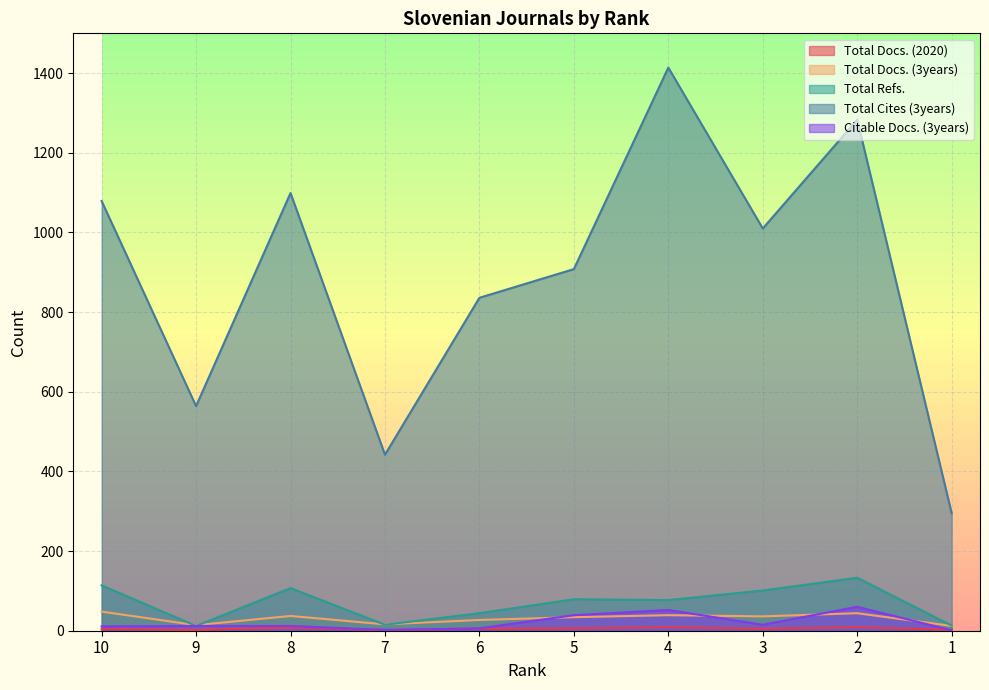

Which category has the highest value across all series?

4